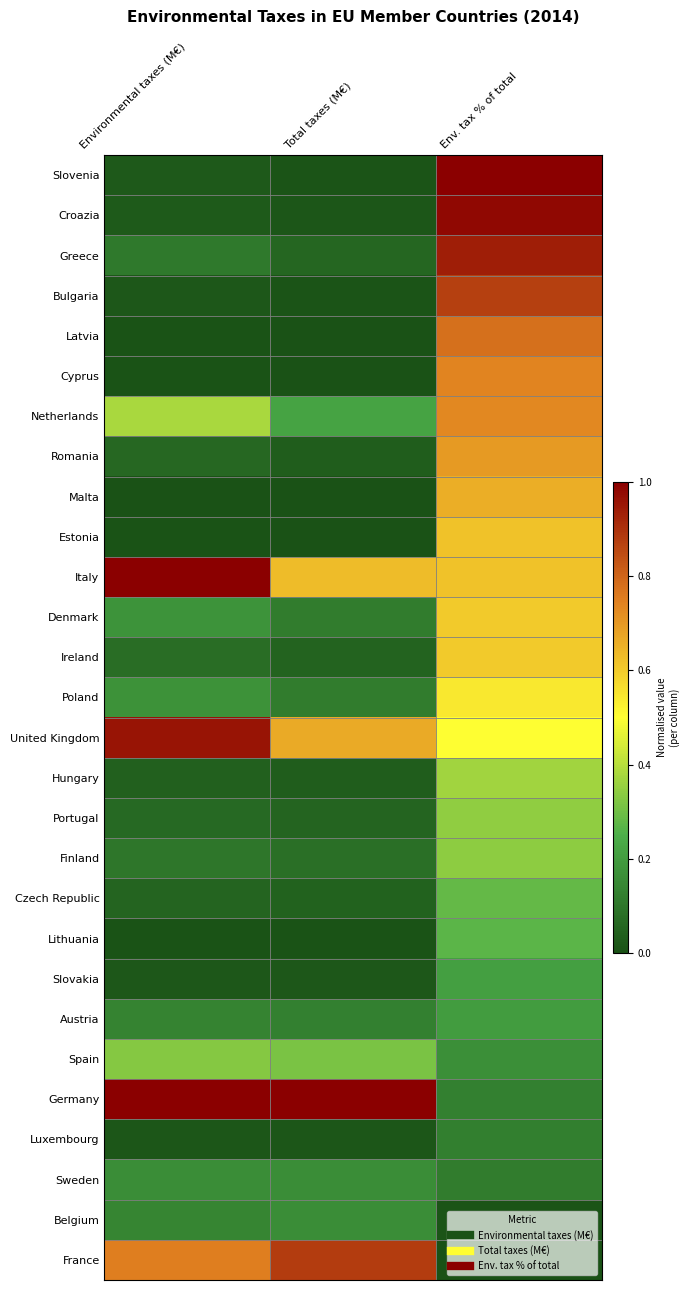

Which category has the lowest value across all series?

Environmental taxes (M€)